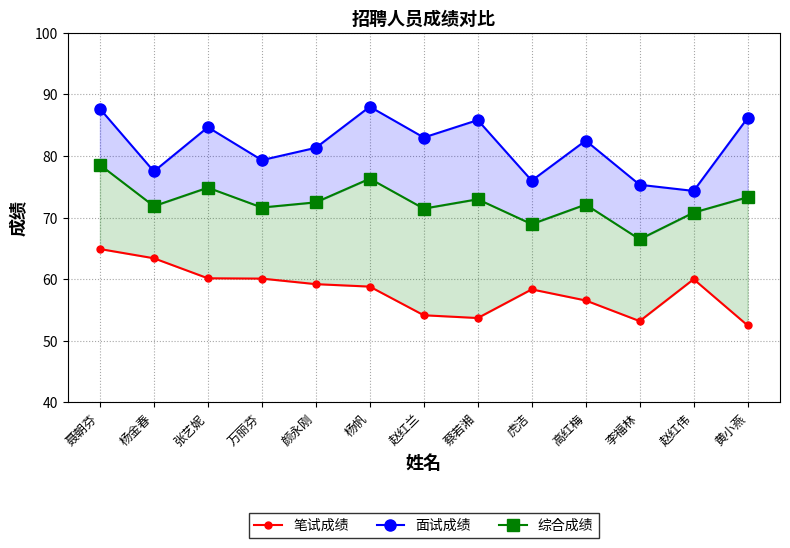

Reading left to right, extract all data points from this chart.

笔试成绩: 聂朝芬=64.9	杨金春=63.4	张艺妮=60.1	万丽芬=60.1	颜永刚=59.2	杨帆=58.8	赵红兰=54.1	蔡若湘=53.7	虎洁=58.4	高红梅=56.5	李福林=53.2	赵红伟=60.0	黄小燕=52.5
面试成绩: 聂朝芬=87.7	杨金春=77.5	张艺妮=84.7	万丽芬=79.3	颜永刚=81.3	杨帆=88.0	赵红兰=83.0	蔡若湘=85.8	虎洁=76.0	高红梅=82.5	李福林=75.3	赵红伟=74.3	黄小燕=86.2
综合成绩: 聂朝芬=78.6	杨金春=71.9	张艺妮=74.9	万丽芬=71.6	颜永刚=72.5	杨帆=76.3	赵红兰=71.5	蔡若湘=73.0	虎洁=68.9	高红梅=72.1	李福林=66.5	赵红伟=70.8	黄小燕=73.3